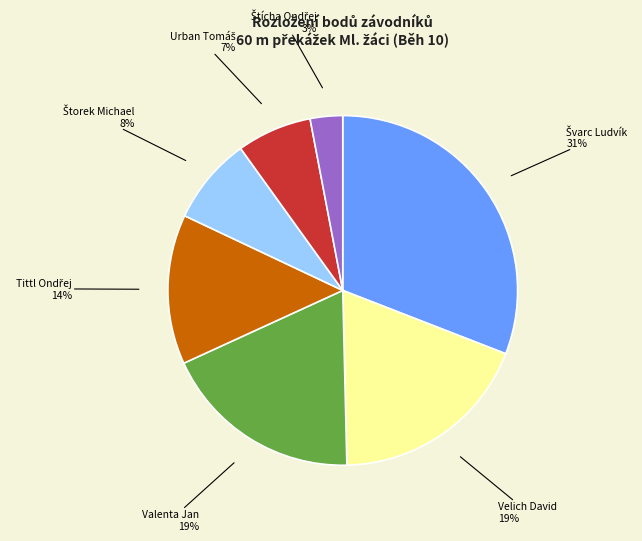

How many slices are in this pie chart?

7